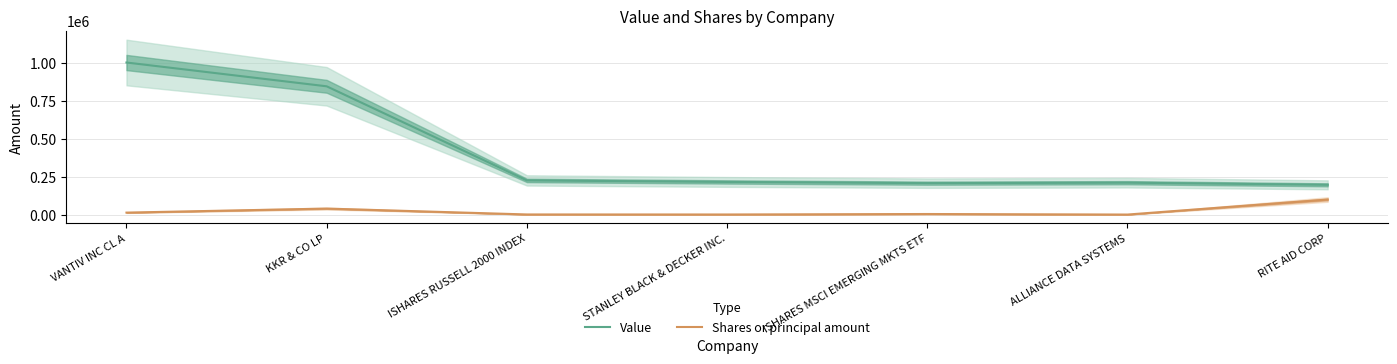

What is the sum of the Shares or principal amount values at KKR & CO LP and ISHARES RUSSELL 2000 INDEX?

41680